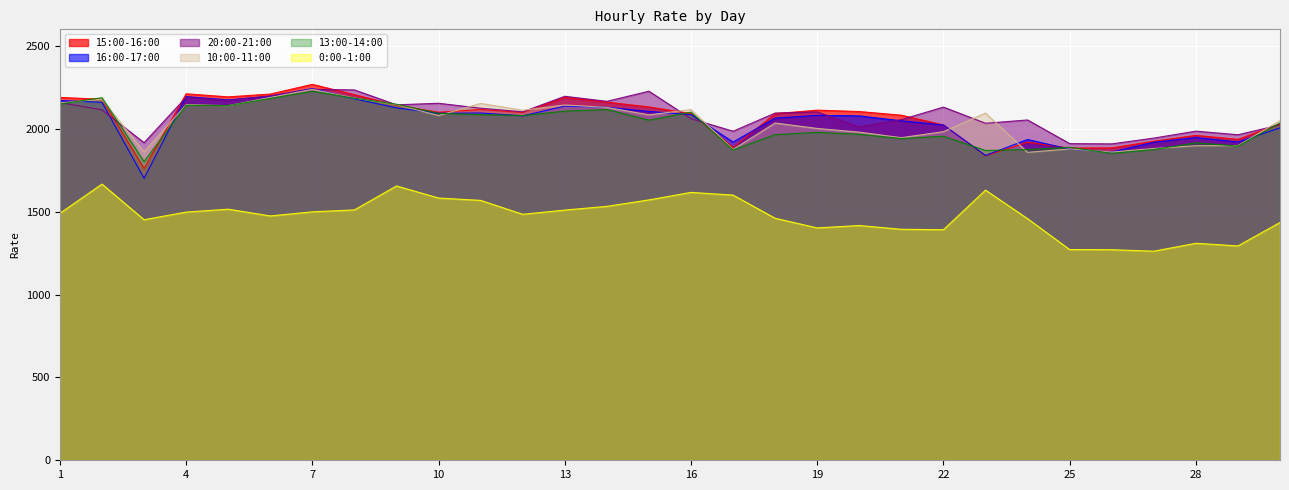

In 0:00-1:00, how many points are lower than both neighbors (excluding endpoints)?

7